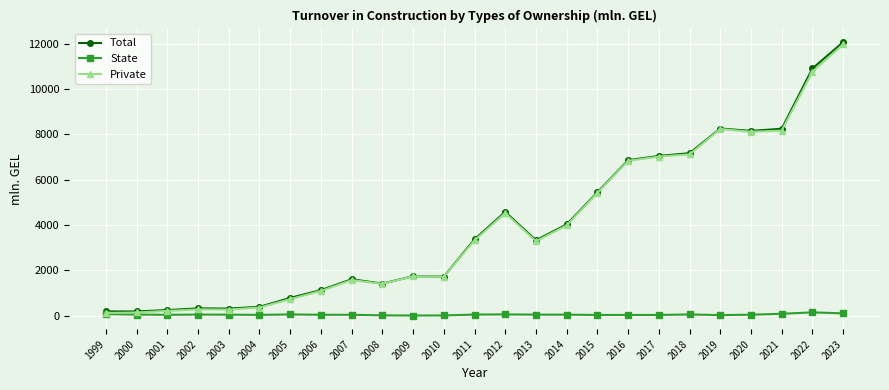

Is the value of State at 2000 greater than the value of Private at 2017?

No